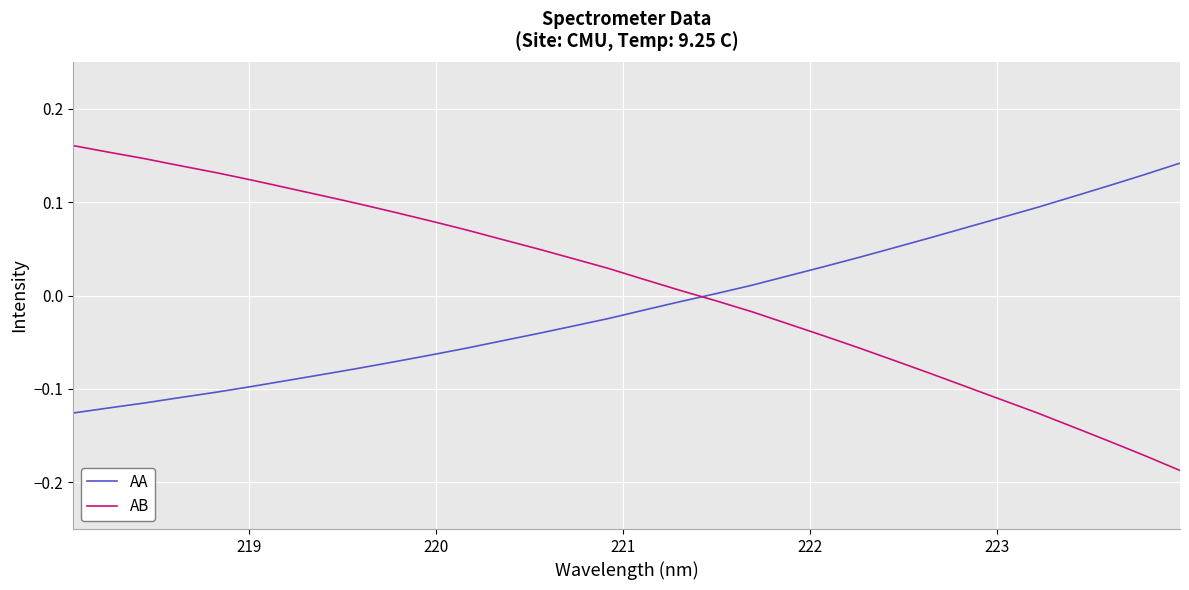

What are all the series names shown in the legend?

AA, AB